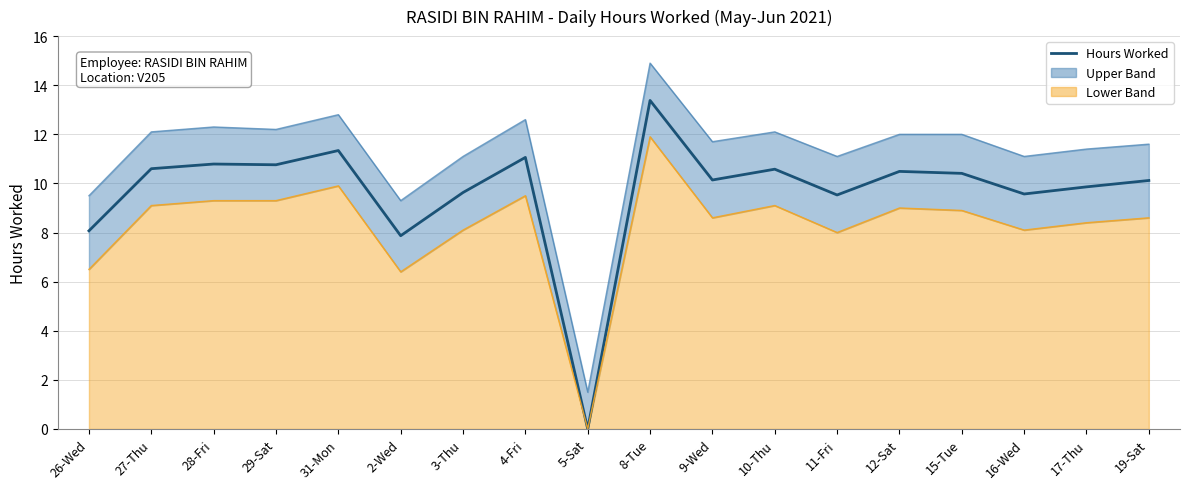

True or false: Upper Bound and Lower Bound intersect in this chart.

False